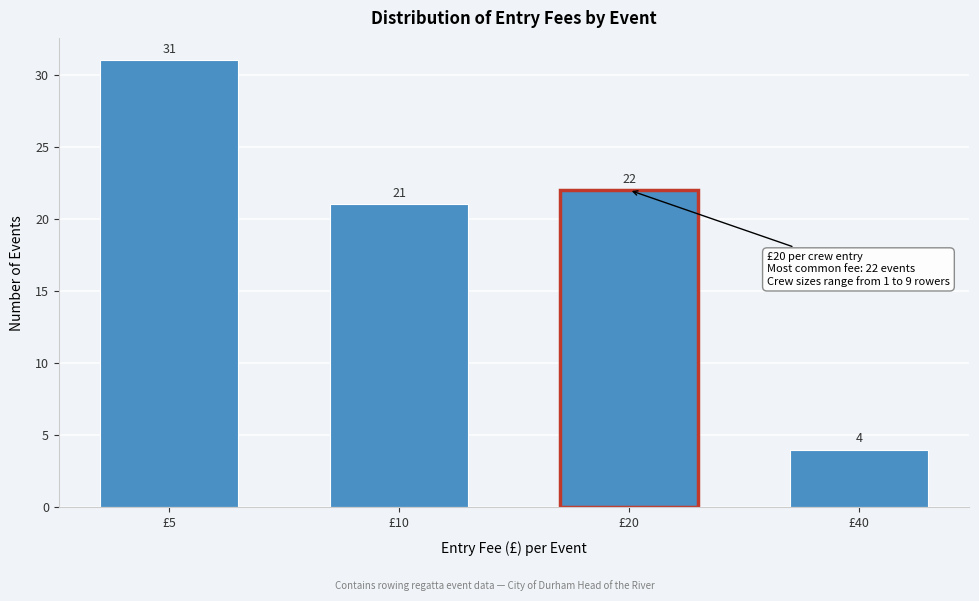

Reading left to right, list all the values displayed in this chart.

31	21	22	4